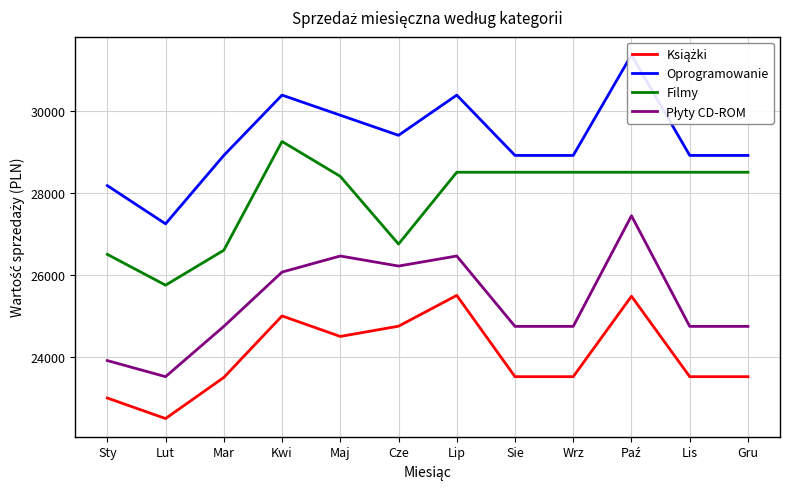

Is the value of Płyty CD-ROM at Paź greater than the value of Filmy at Sty?

Yes